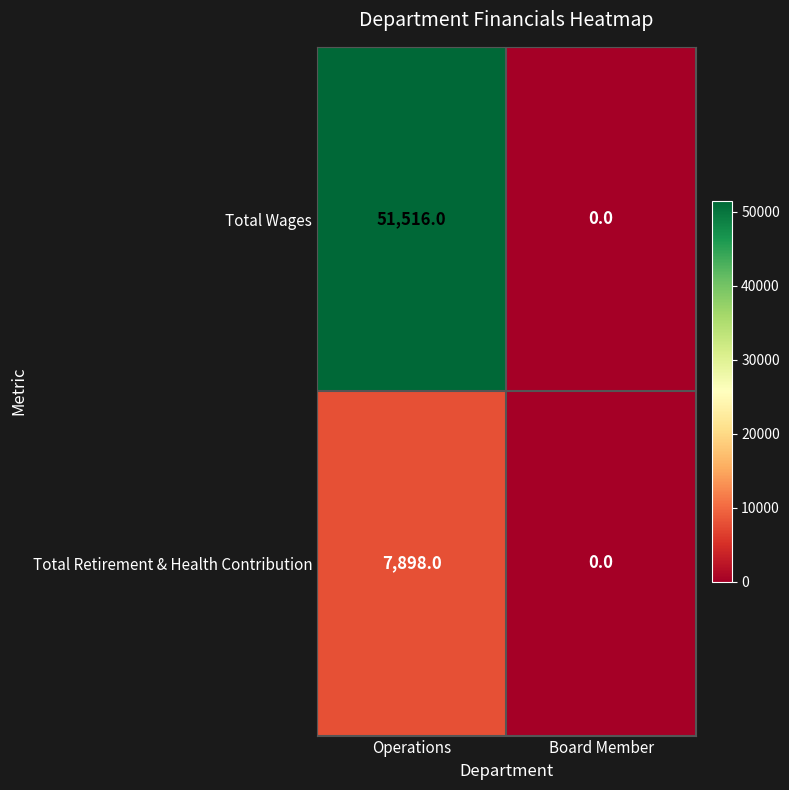

Reading left to right, what are all the values shown in this chart?

Total Wages: 51516	0
Total Retirement & Health Contribution: 7898	0